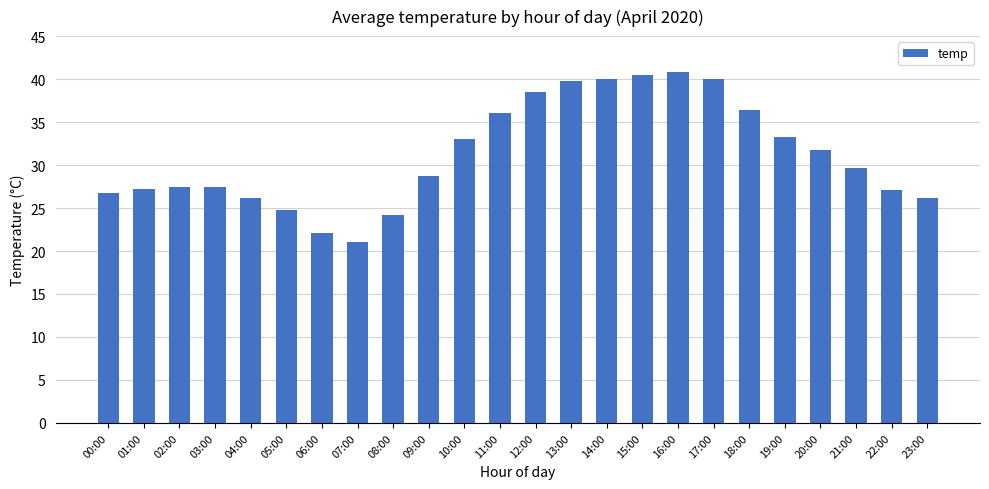

How many series are shown in this chart?

1